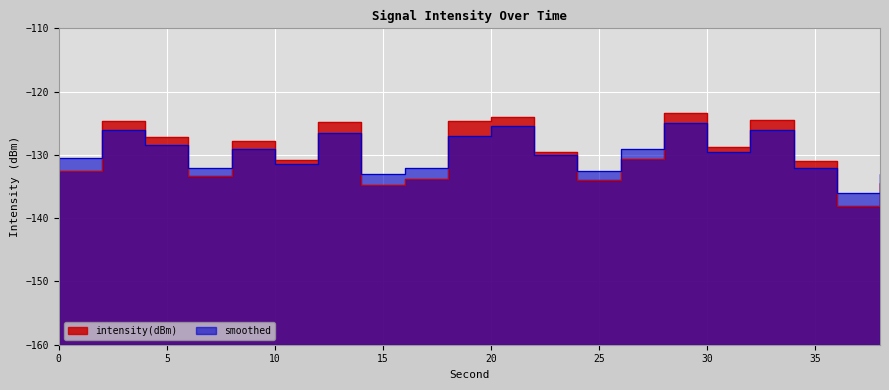

Which series has the largest total across all categories?

intensity(dBm)